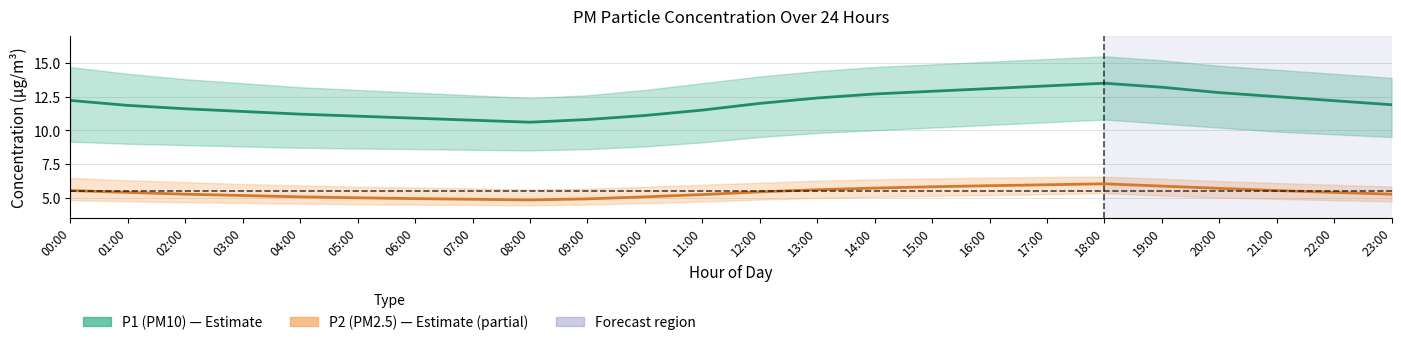

At which label is P2 (PM2.5) closest to 5?

05:00